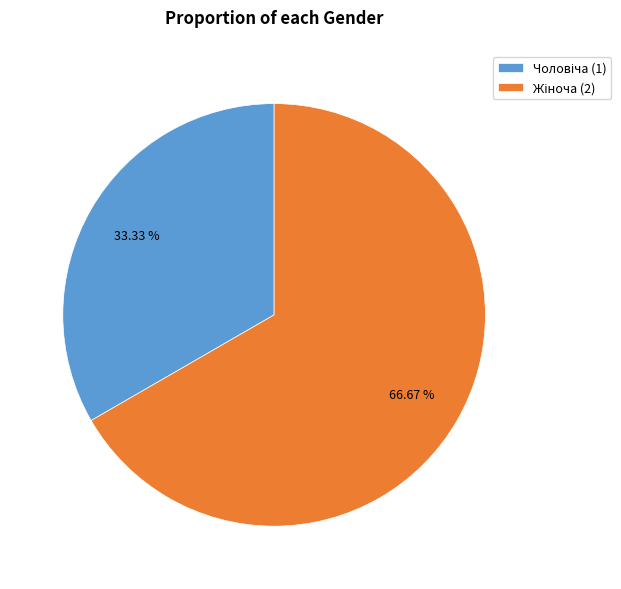

How many slices are in this pie chart?

2